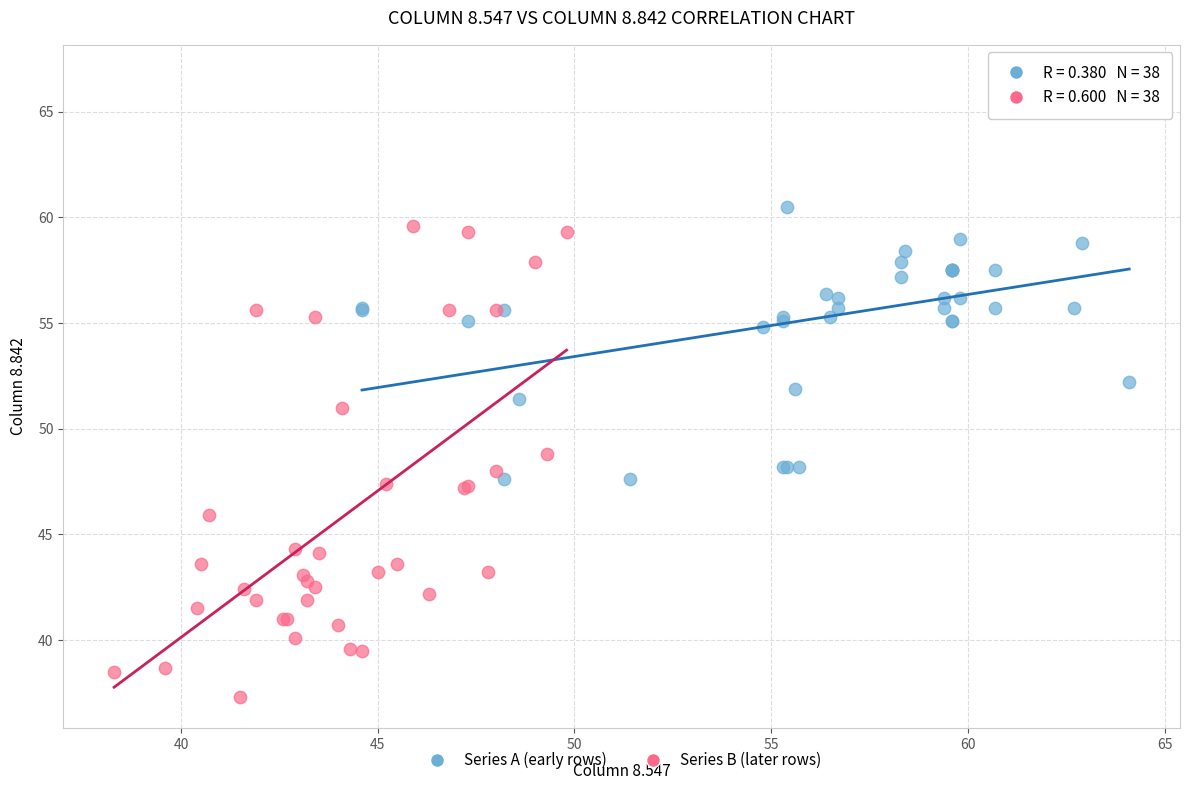

Which series contains the highest Y value?

Series A (early rows)